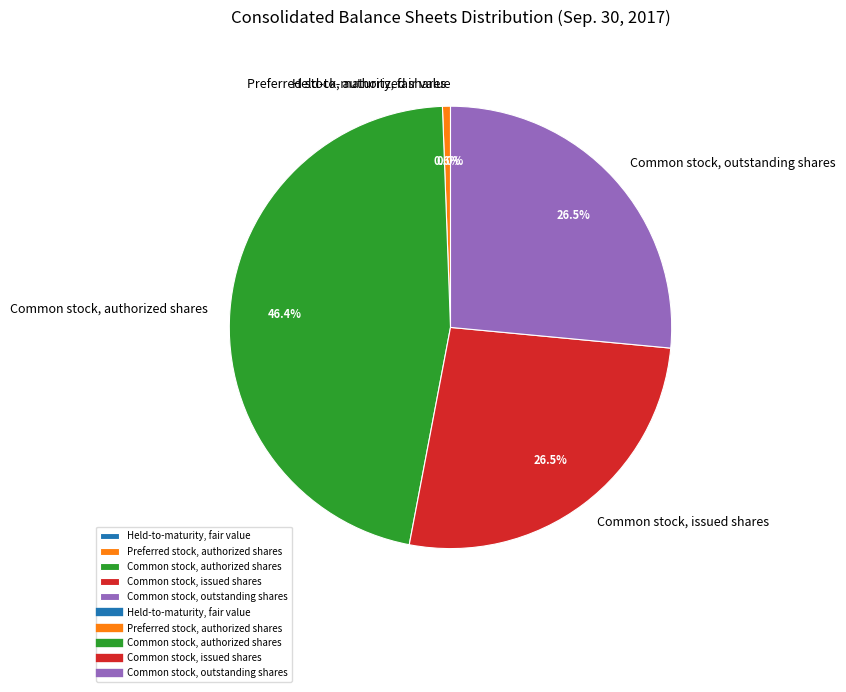

Approximately how many times larger is the value at Common stock, outstanding shares compared to Common stock, issued shares?

1.0